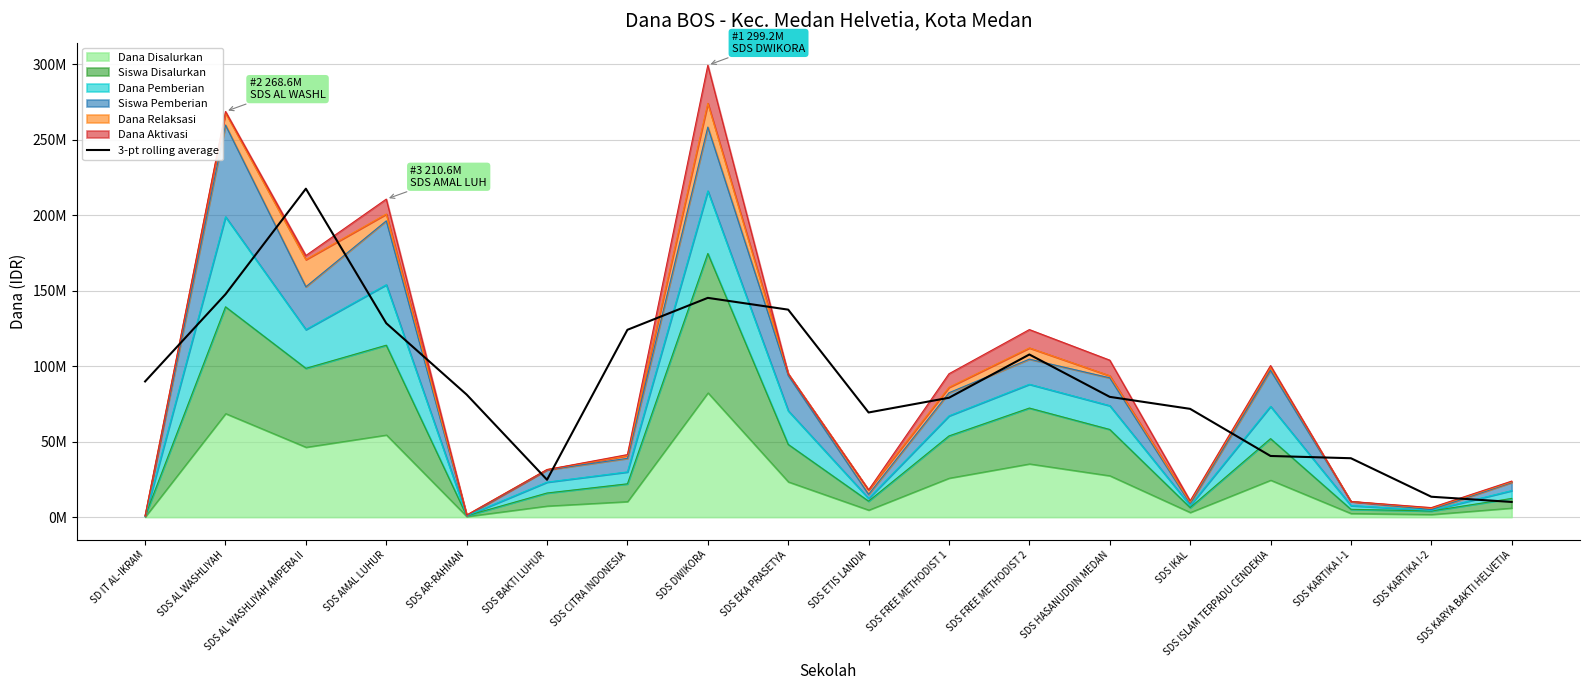

Reading left to right, extract all data points from this chart.

89850000	147600000	217500000	128400000	81150000	24750000	124050000	145200000	137400000	69300000	79050000	107700000	79650000	71700000	40500000	39000000	13500000	10050000